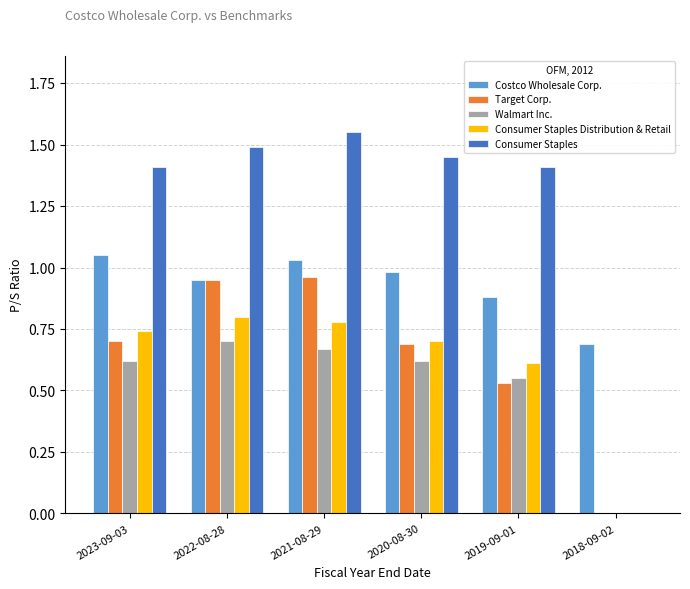

Between 2019-09-01 and 2018-09-02, which series saw the biggest shift?

Consumer Staples